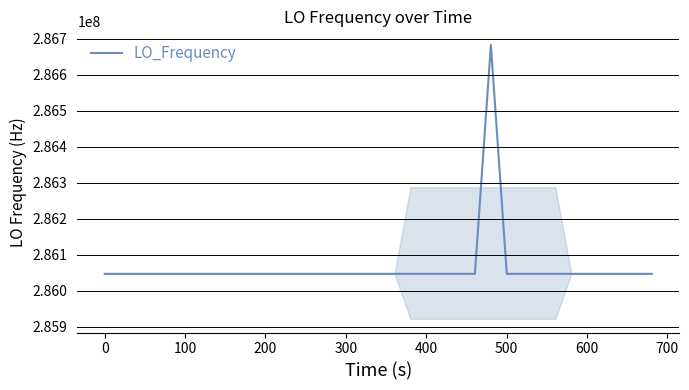

What is the greatest value displayed?

286682705.7